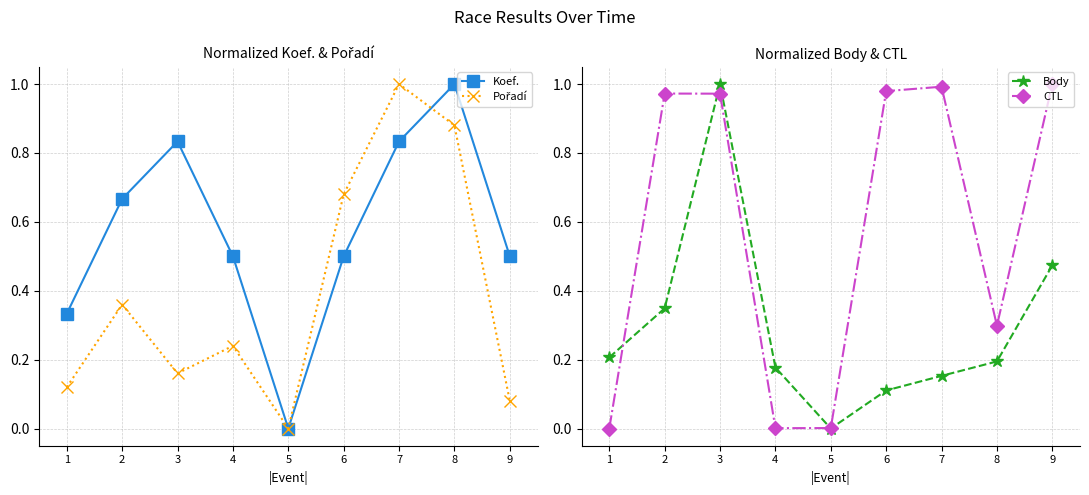

Which category has the highest value across all series?

8